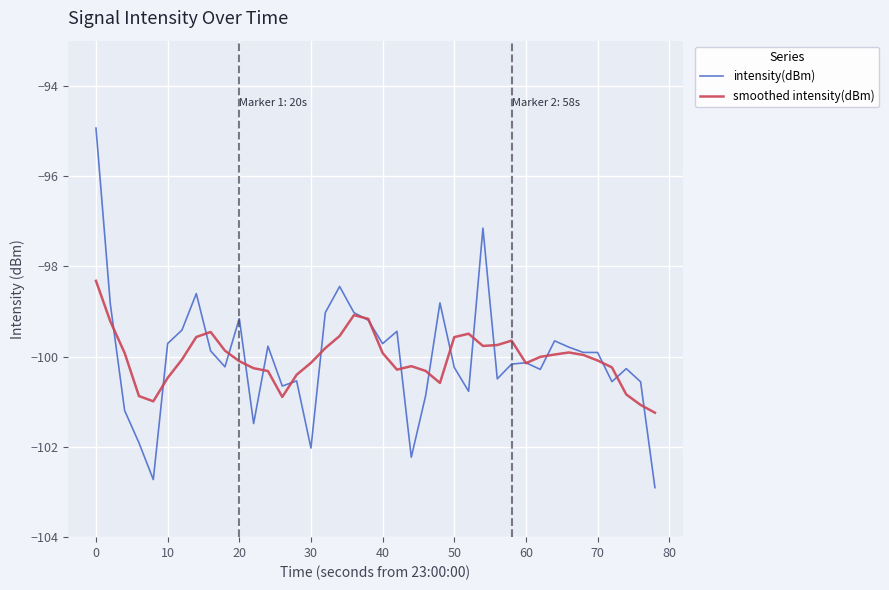

Rank the series by their maximum value, from highest to lowest.

intensity(dBm), smoothed intensity(dBm)